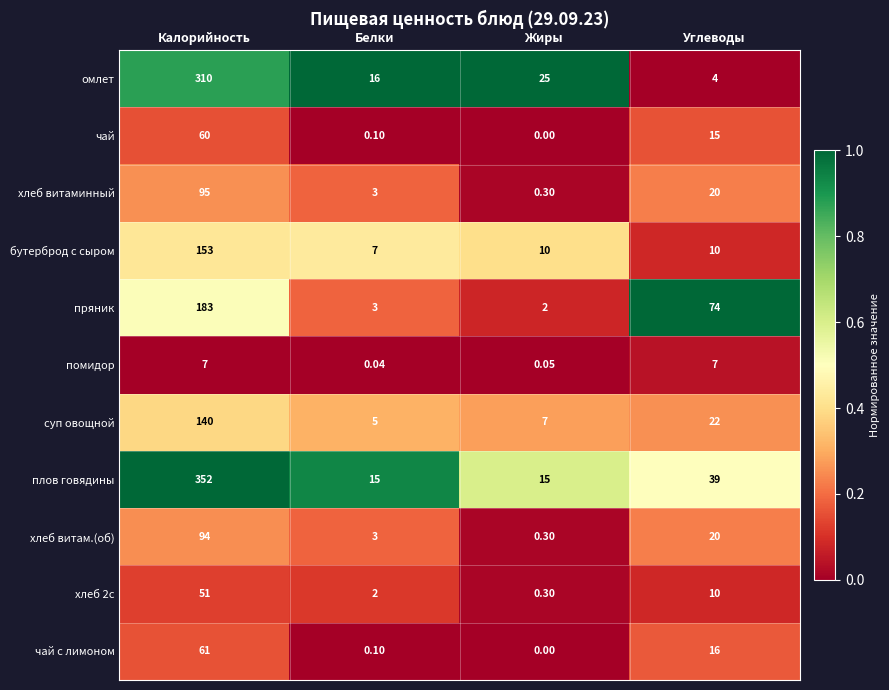

What is the spread (max minus min) of values at Углеводы?

70.0